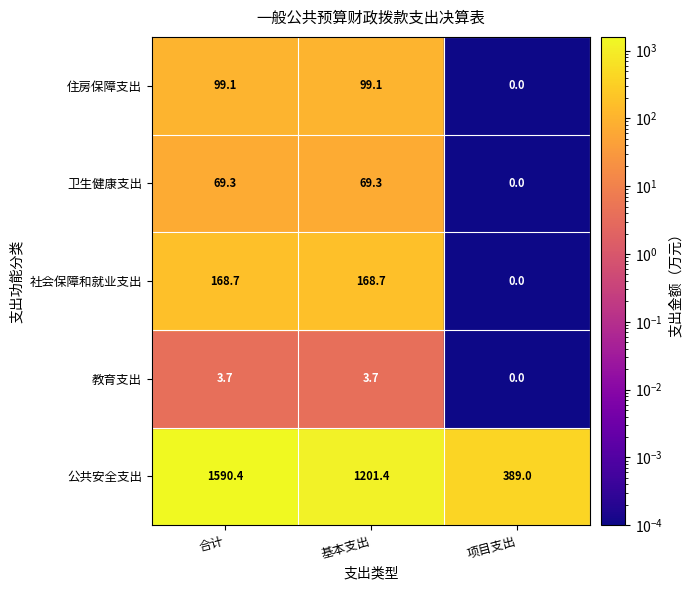

What is the difference between the 教育支出 values at 社会保障和就业支出 and 教育支出?

3.7